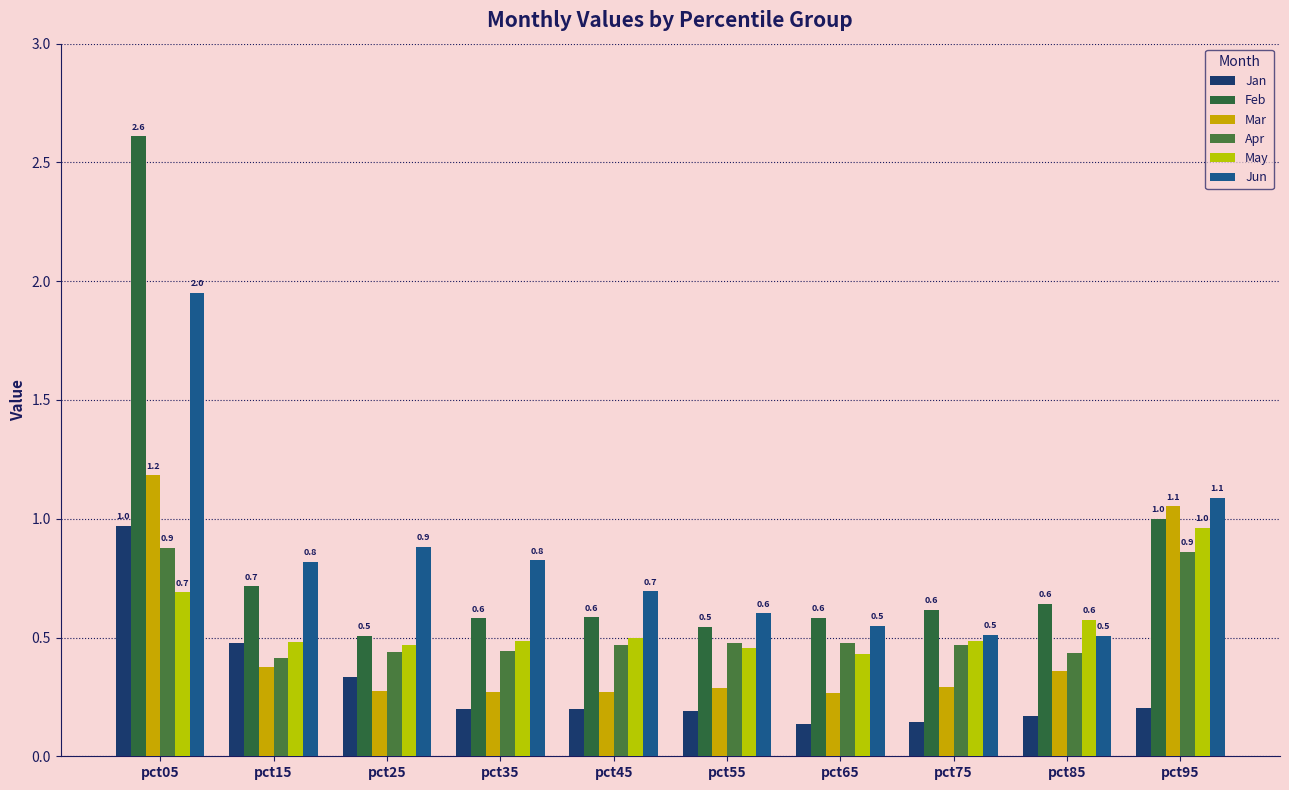

At which label is Feb closest to 1?

pct95